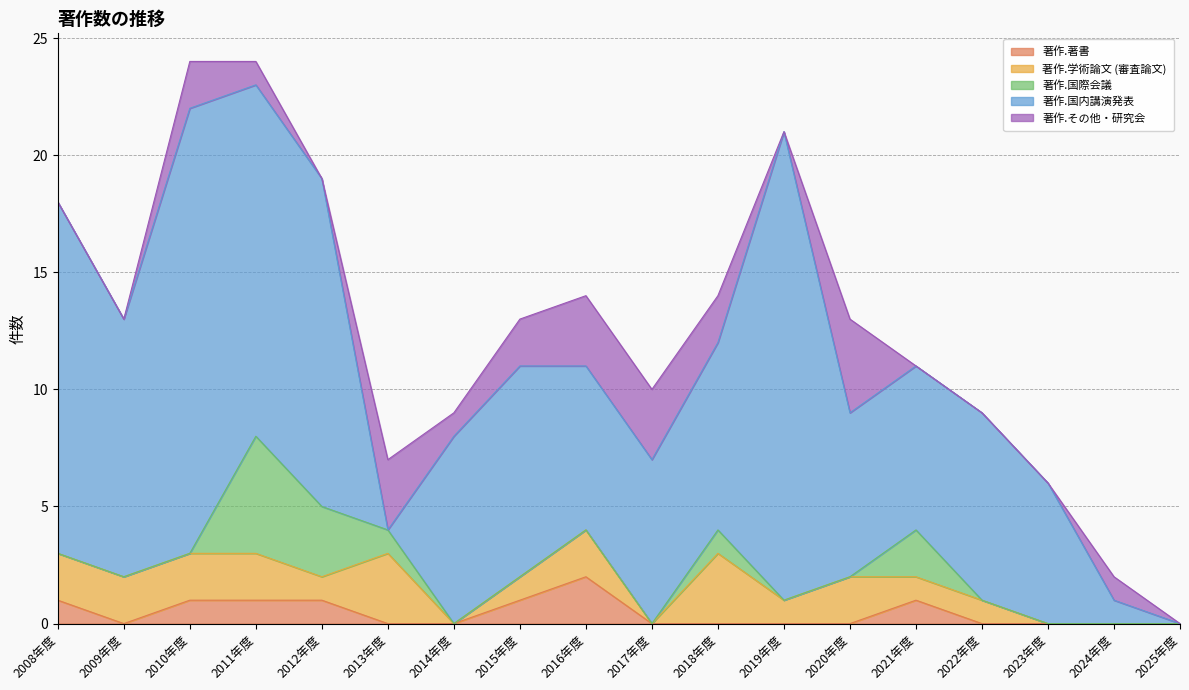

At which label does 著作.その他・研究会 reach its minimum?

2008年度